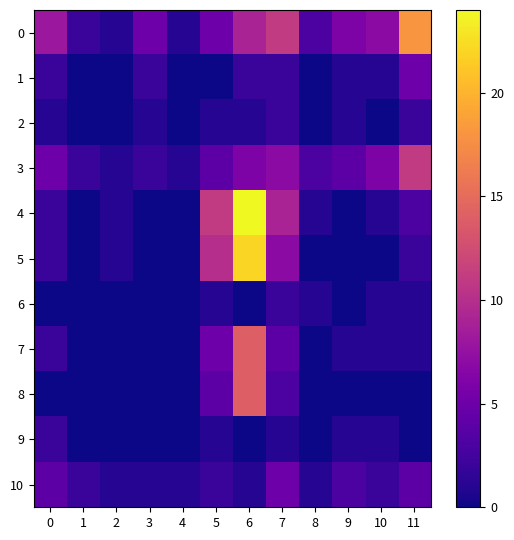

Which series changed the most between 5 and 9?

4